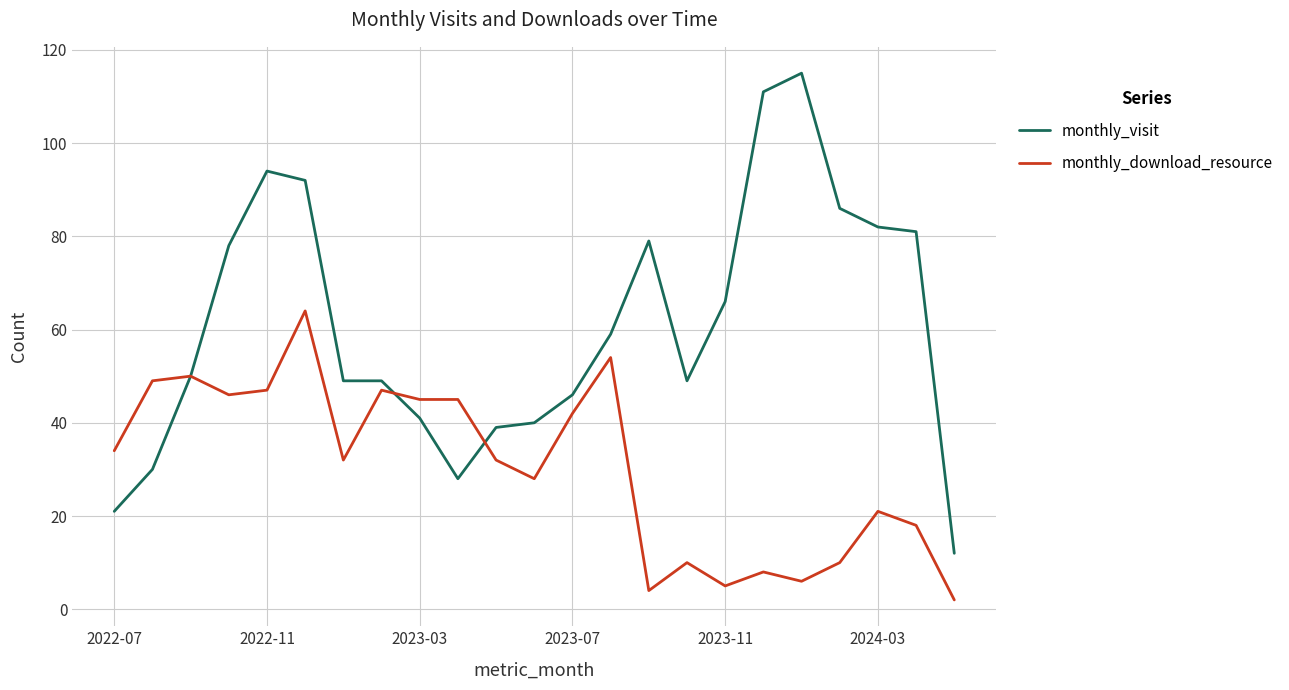

What is the lowest value of the monthly_visit series?

12